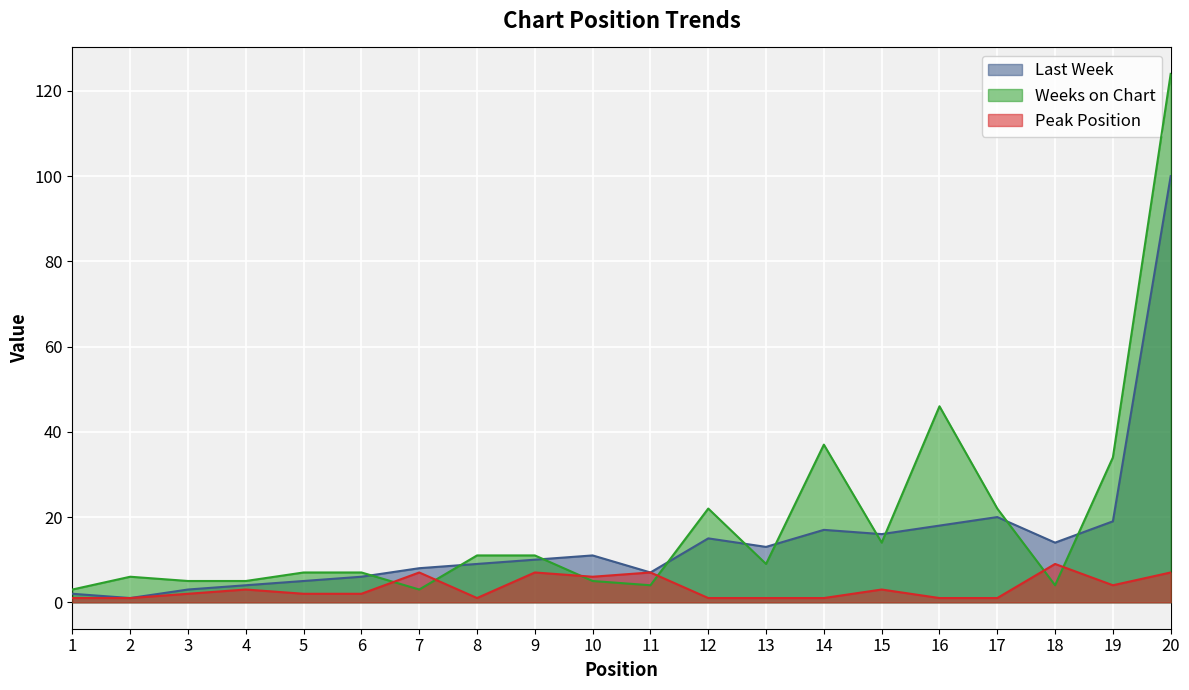

Which category has the highest value in the Weeks on Chart series?

20